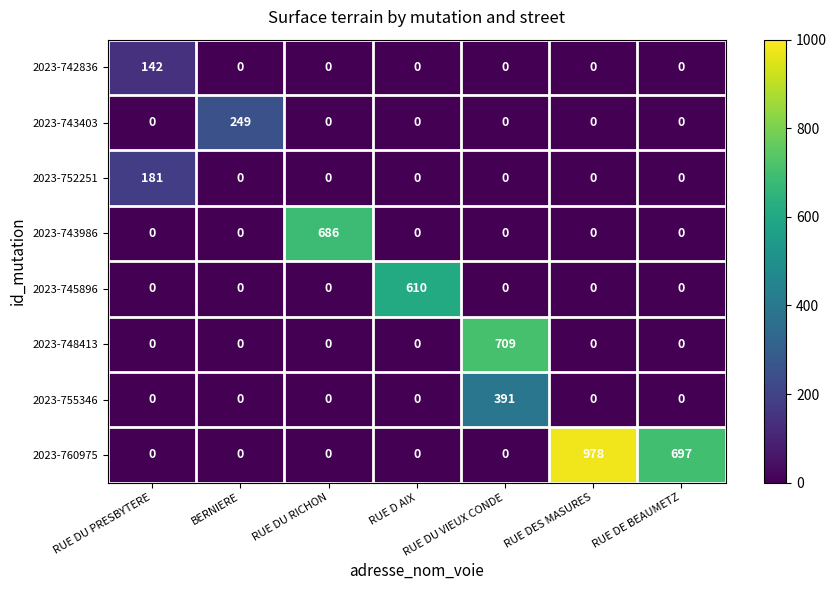

What is the total value across all series at RUE DE BEAUMETZ?

697